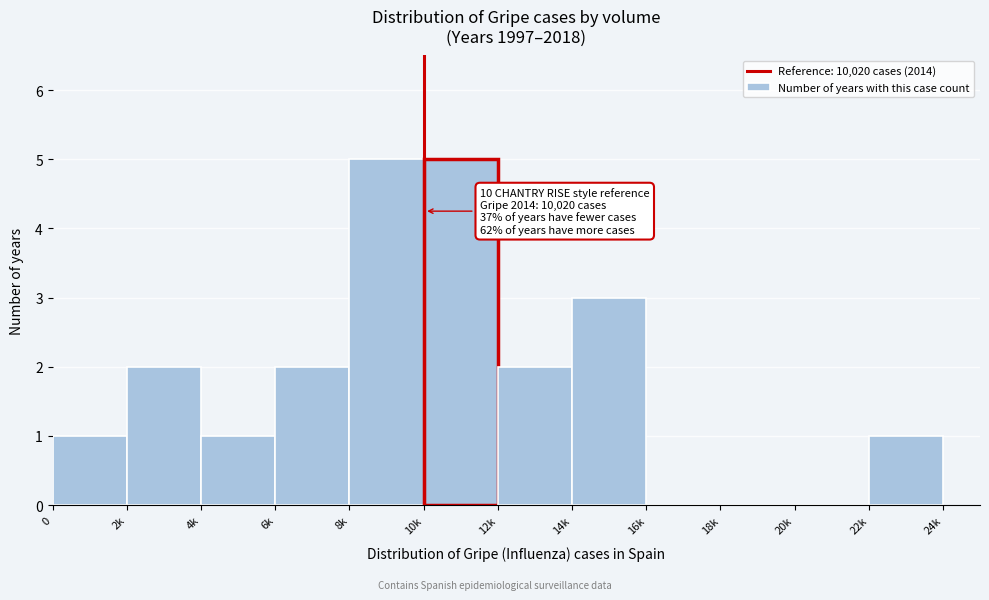

Reading right to left, extract all data points from this chart.

22k=1	20k=0	18k=0	16k=0	14k=3	12k=2	10k=5	8k=5	6k=2	4k=1	2k=2	0=1